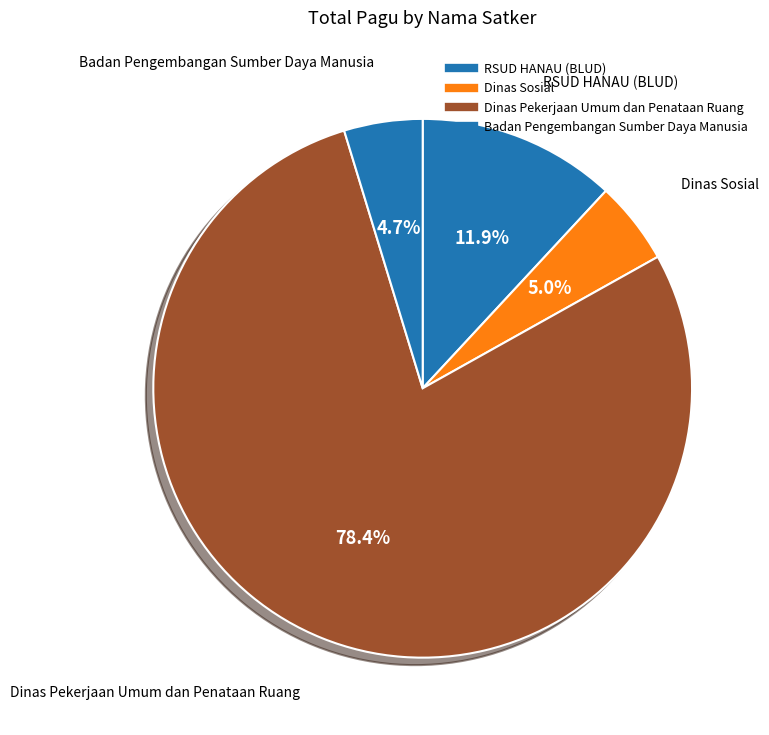

Count the number of slices in the pie.

4